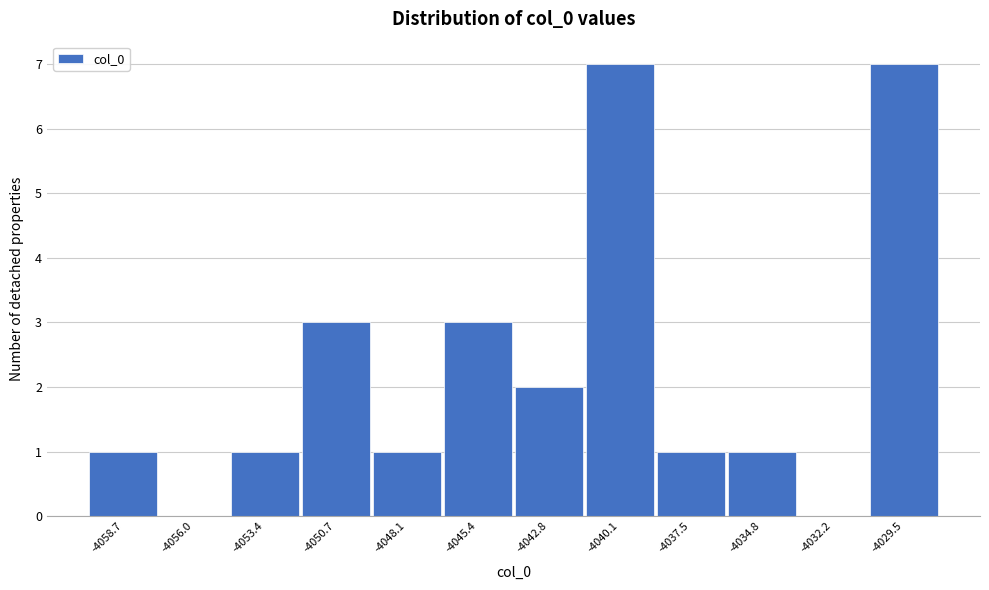

Reading left to right, list all the values displayed in this chart.

-4058.7=1	-4056.0=0	-4053.4=1	-4050.7=3	-4048.1=1	-4045.4=3	-4042.8=2	-4040.1=7	-4037.5=1	-4034.8=1	-4032.2=0	-4029.5=7